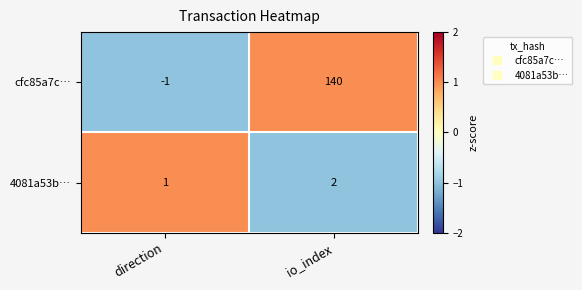

What is the difference between the highest and lowest values at io_index?

138